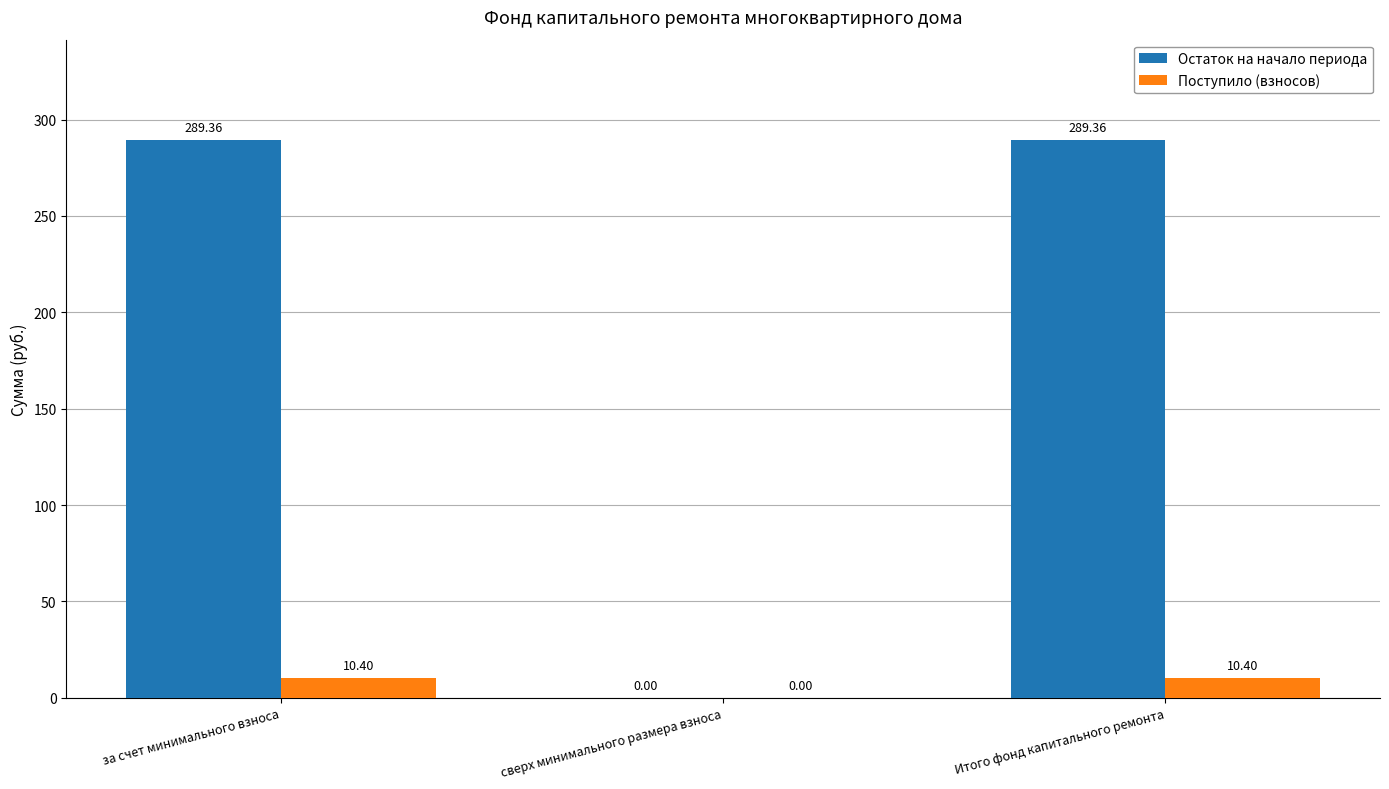

What is the sum of all Остаток на начало периода values?

578.7